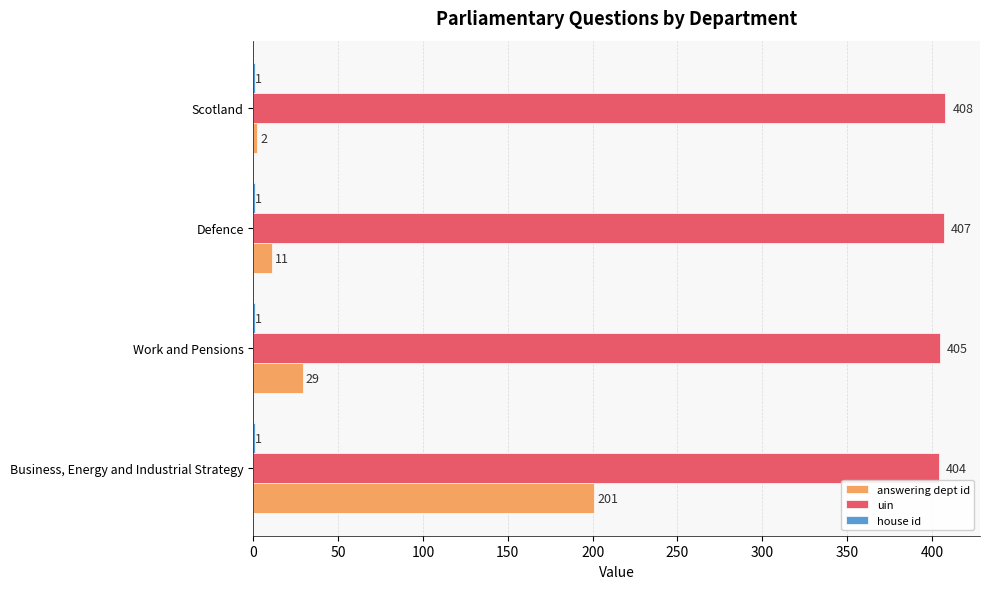

How many series are shown in this chart?

3